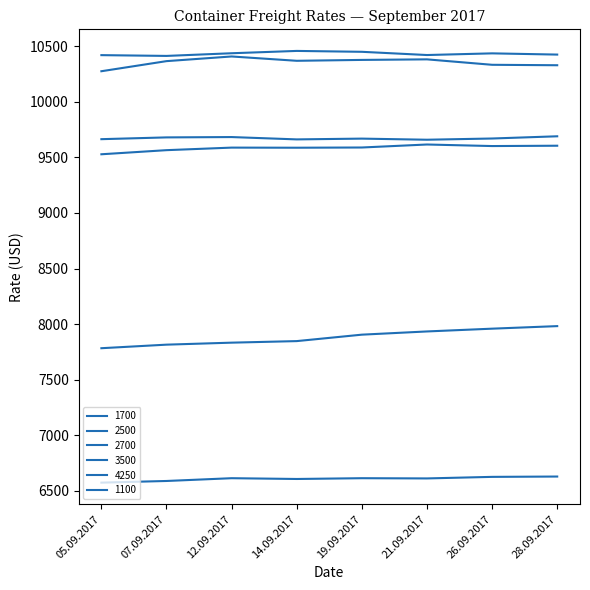

Rank the series at 12.09.2017 from highest to lowest value.

2700, 4250, 2500, 3500, 1700, 1100